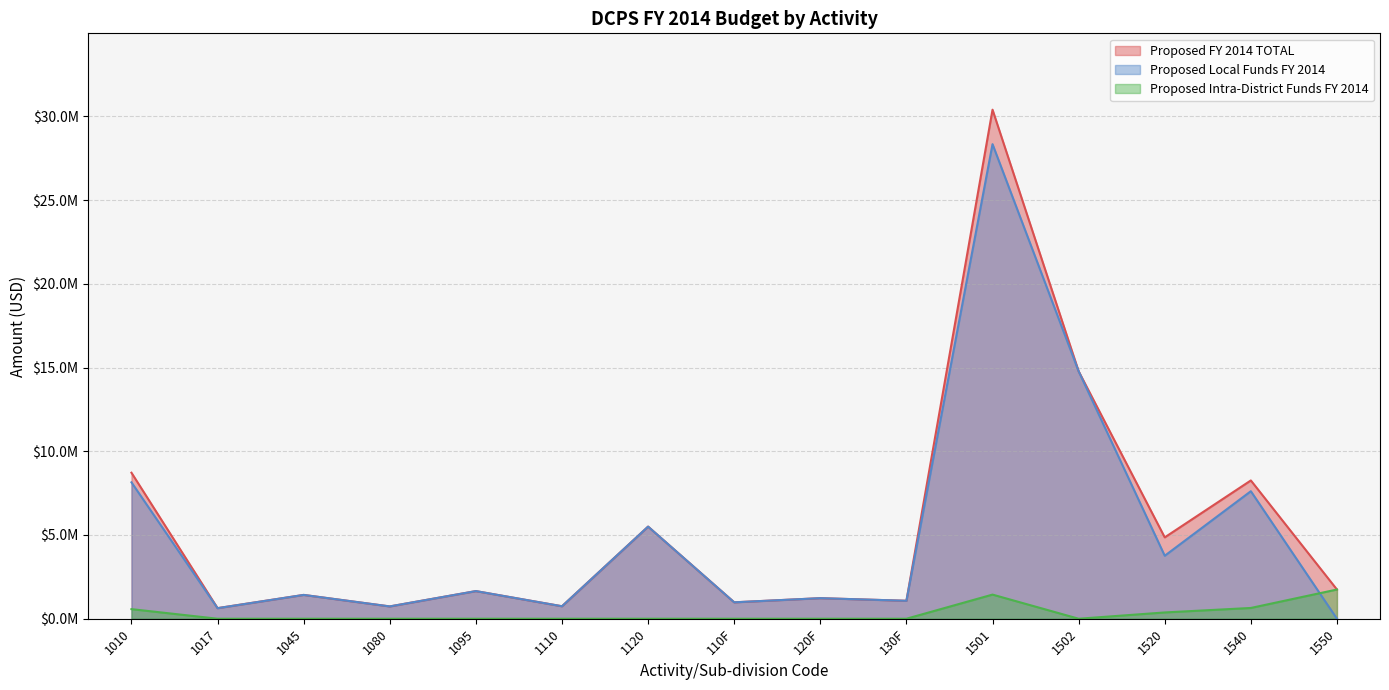

Between 110F and 1080, which is larger?

110F